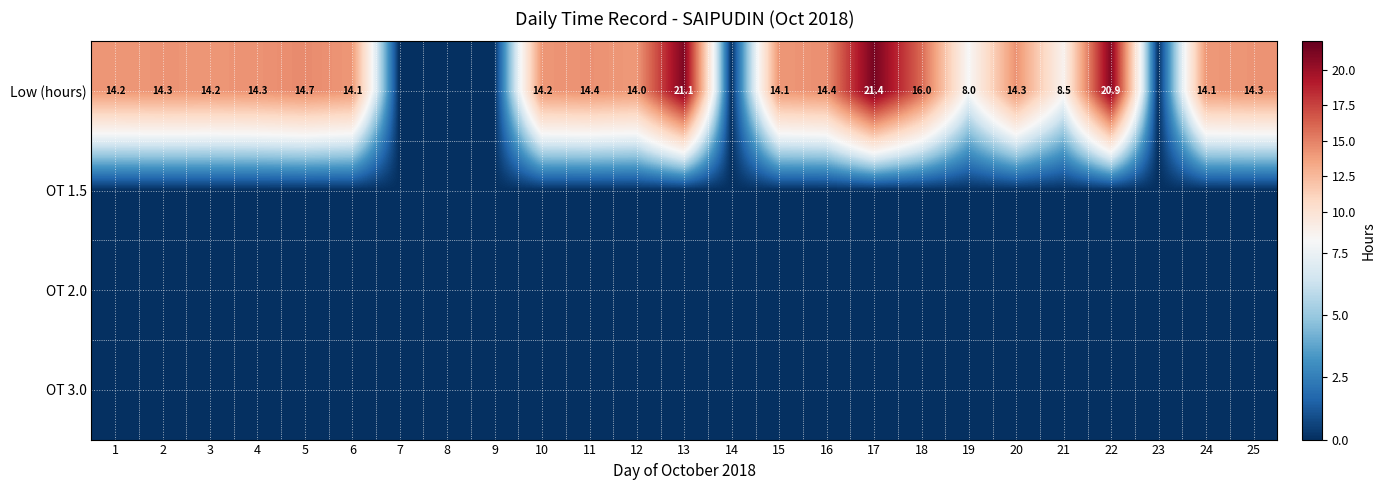

True or false: Low (hours) has a value of 21.9 at 18.

False